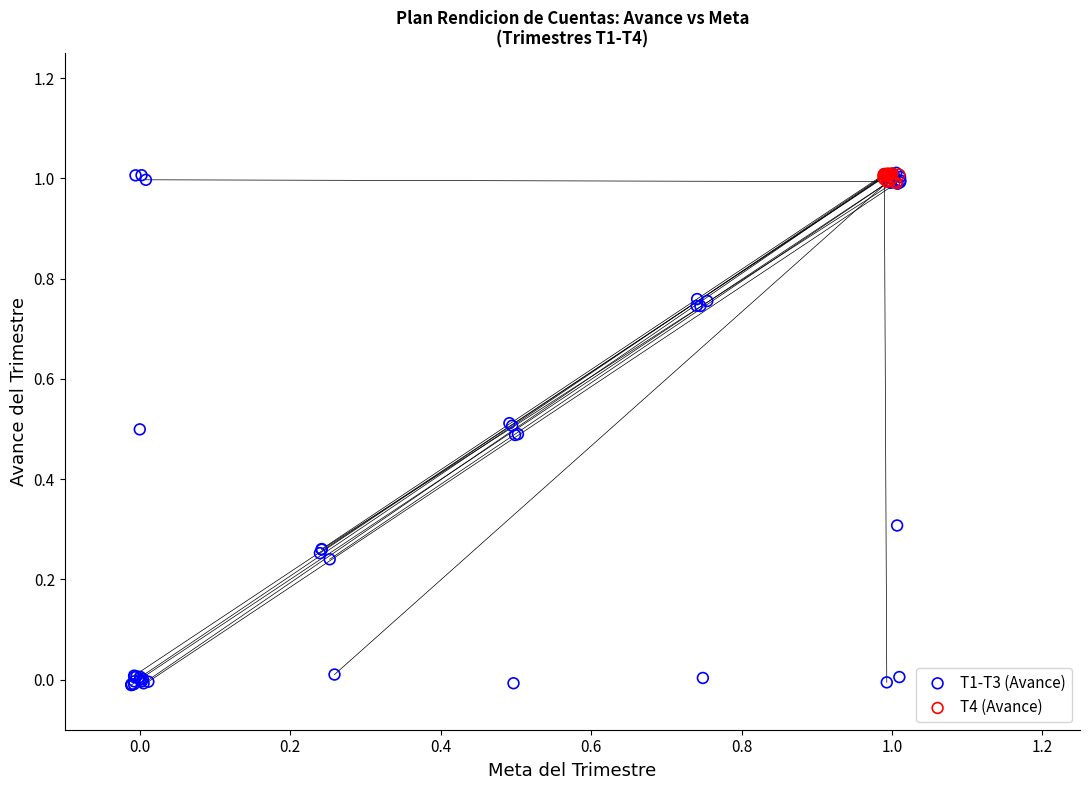

What are all the series names shown in the legend?

T1-T3 (Avance), T4 (Avance)